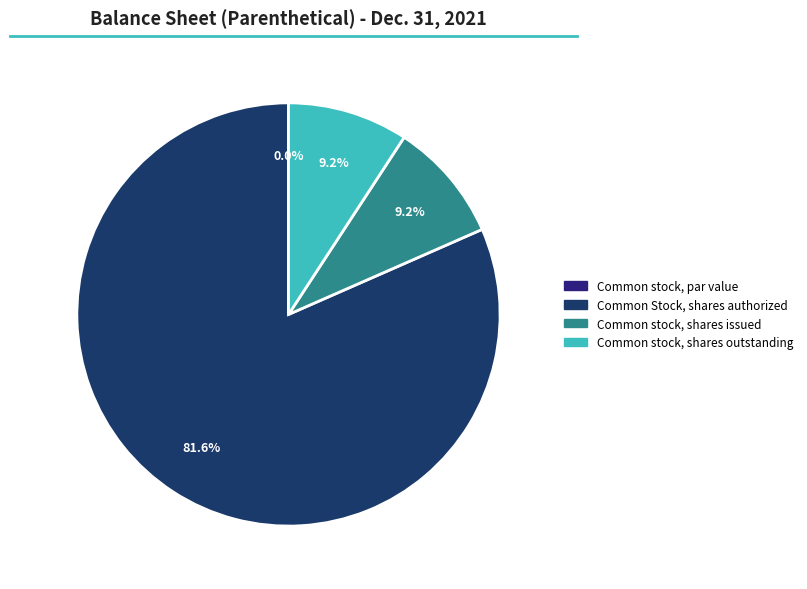

Which slice is the smallest?

Common stock, par value